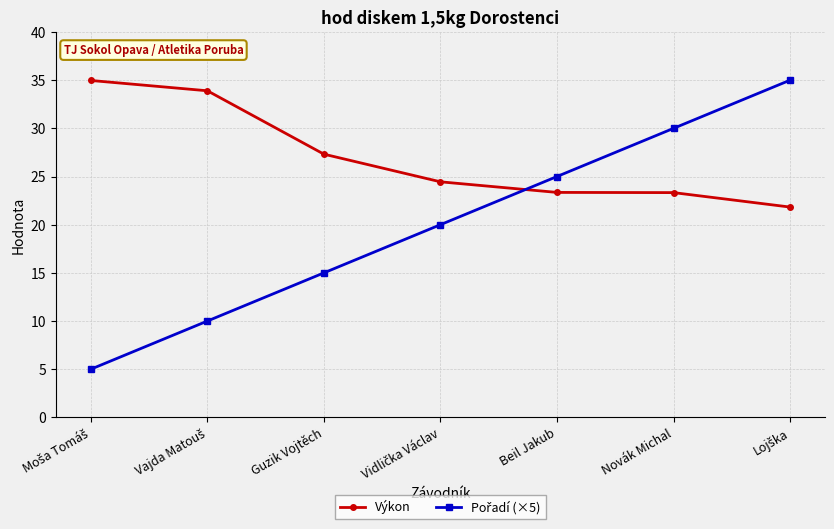

What is the average value of the Výkon series?

27.0